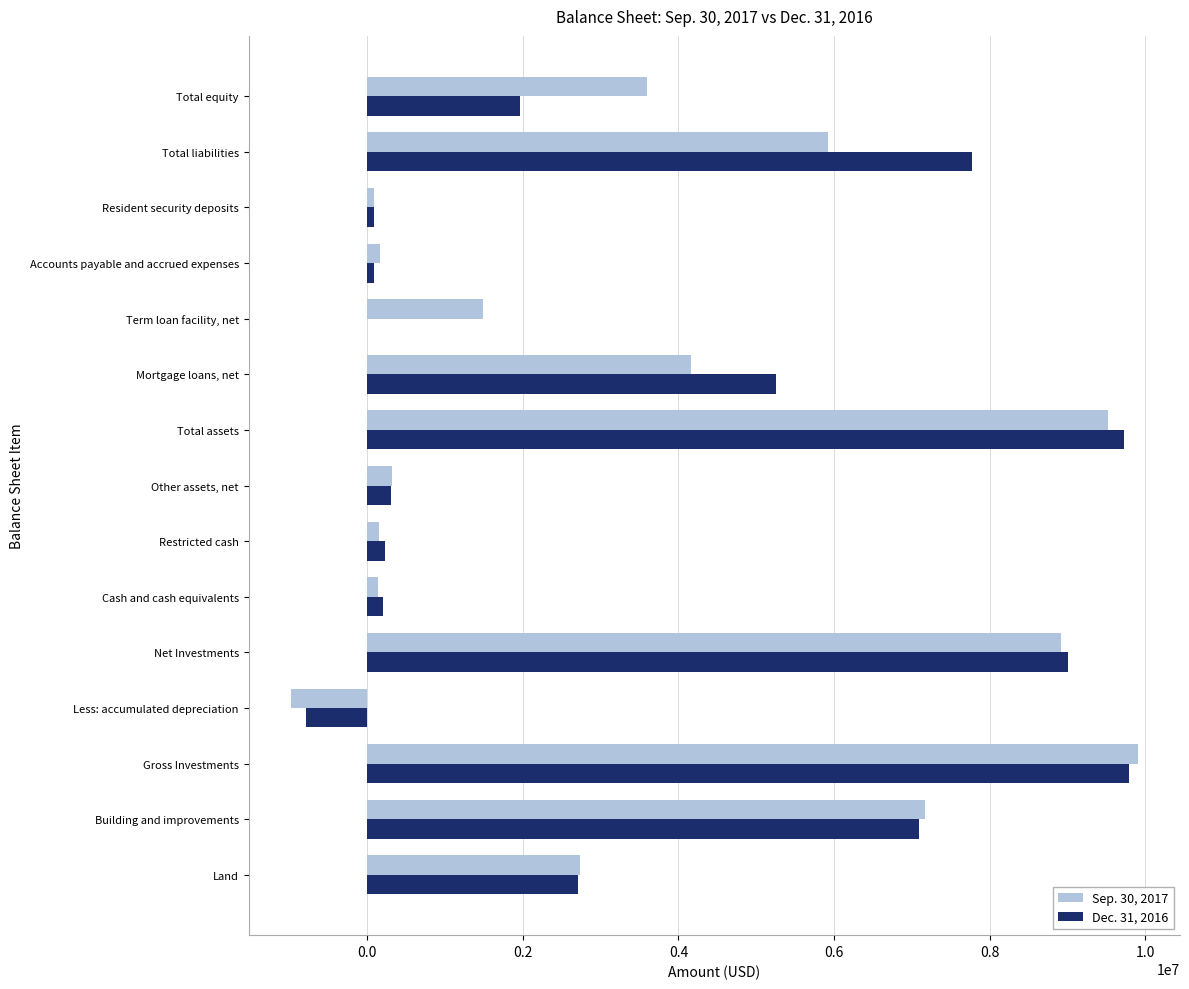

Which series has the largest range (max minus min)?

Sep. 30, 2017